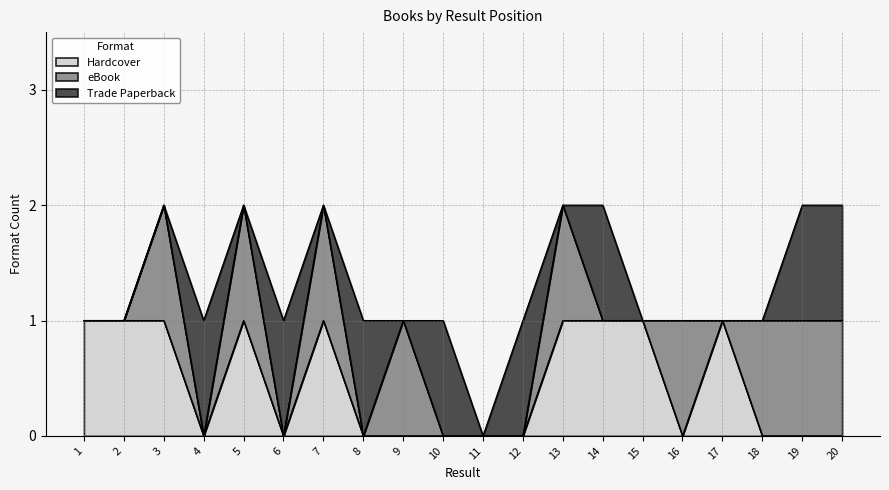

How many data points in eBook are above 0?

9